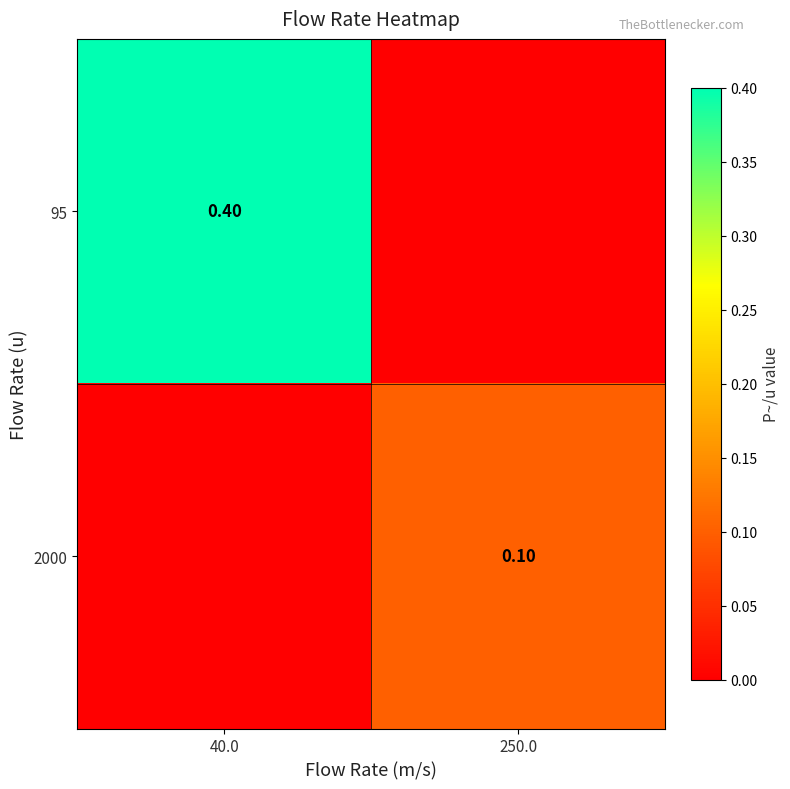

At which label does 95 reach its peak?

40.0